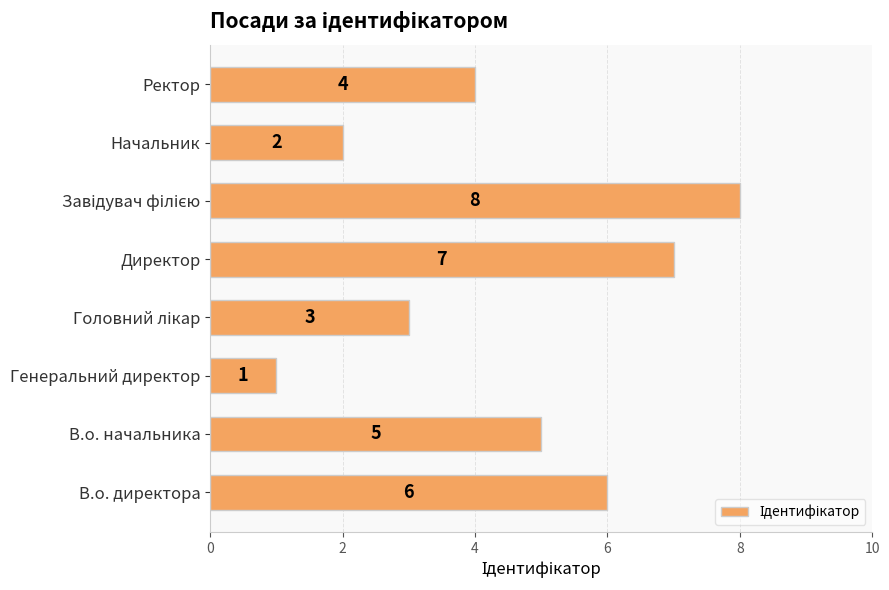

Which has a higher value, В.о. начальника or Директор?

Директор